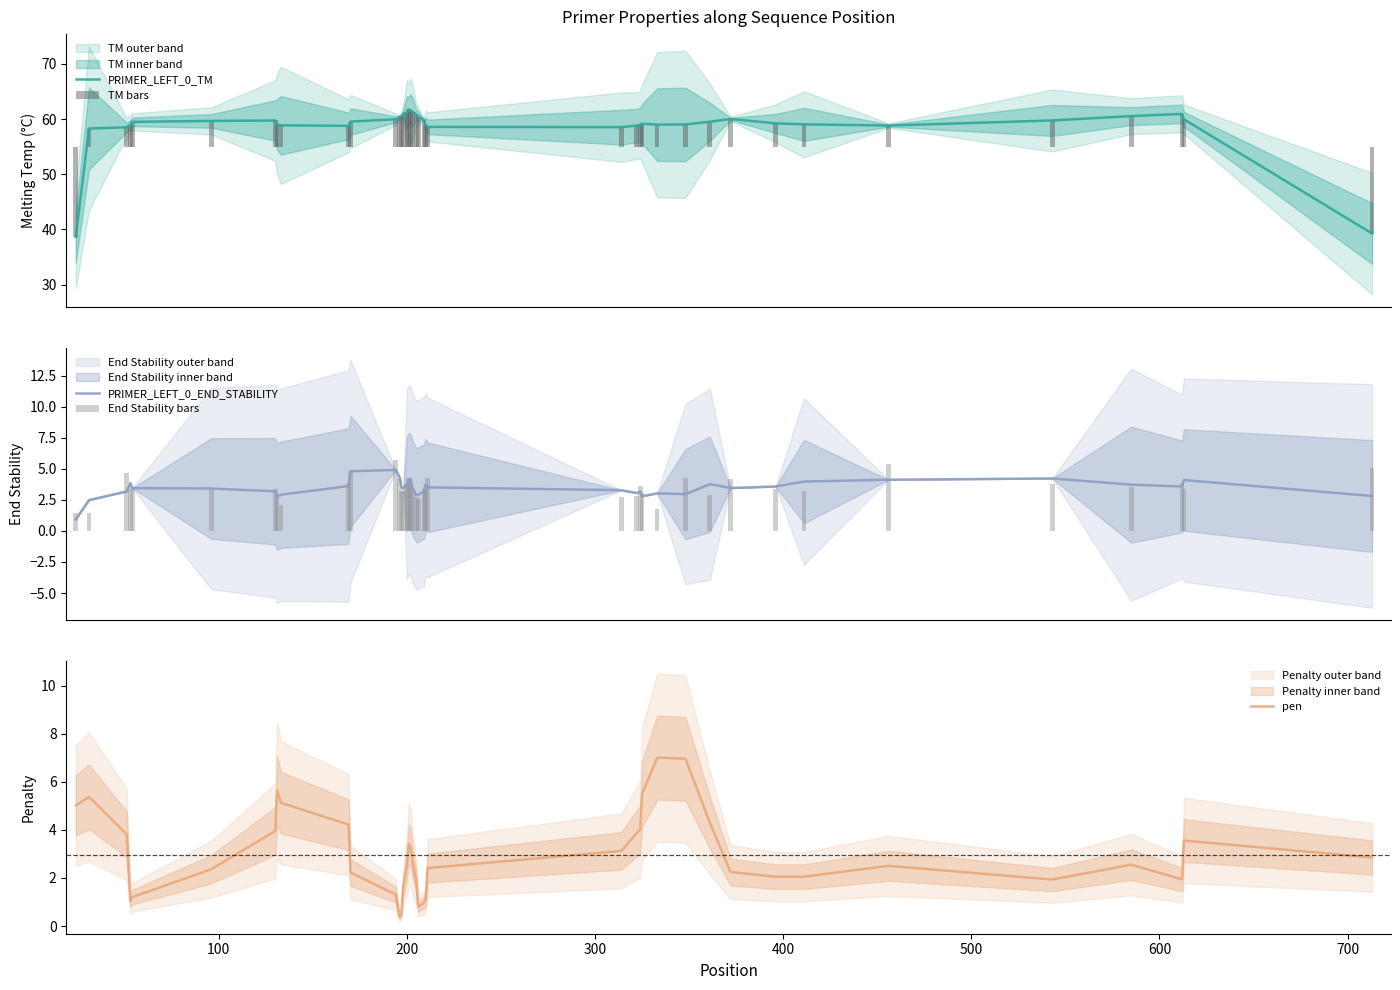

Are the bars grouped side by side (vs. stacked)?

Yes